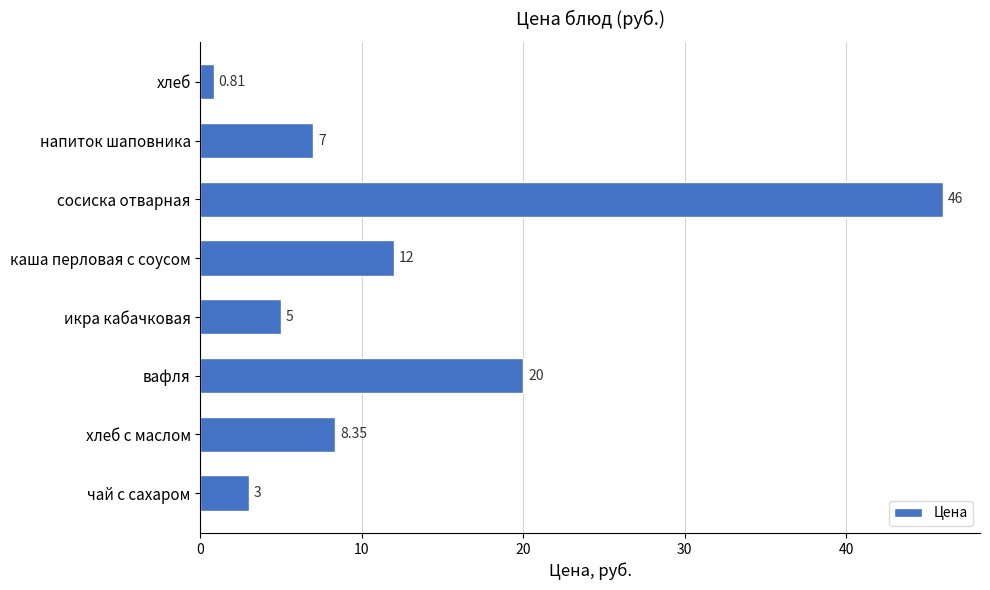

How many distinct data groups are displayed?

1